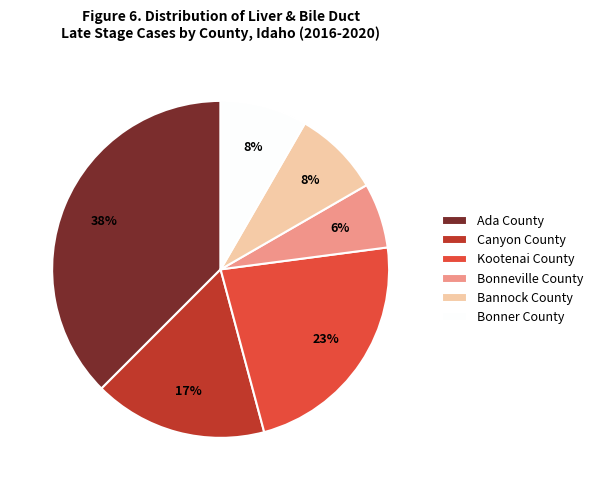

Is it true that Ada County is 38% of the pie?

True